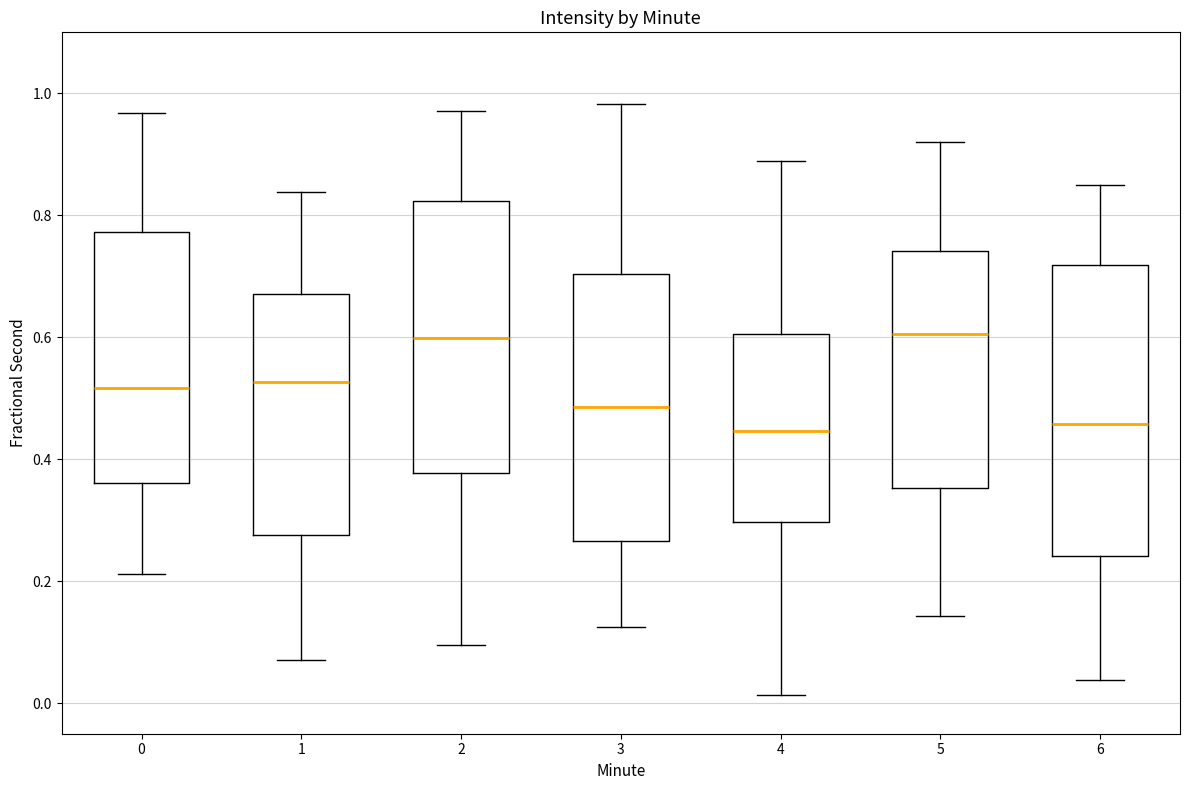

Where is the upper edge of the box at x = 3 on the y-axis? The values are not printed on the chart, so give them approximately, as read against the axis.

0.70